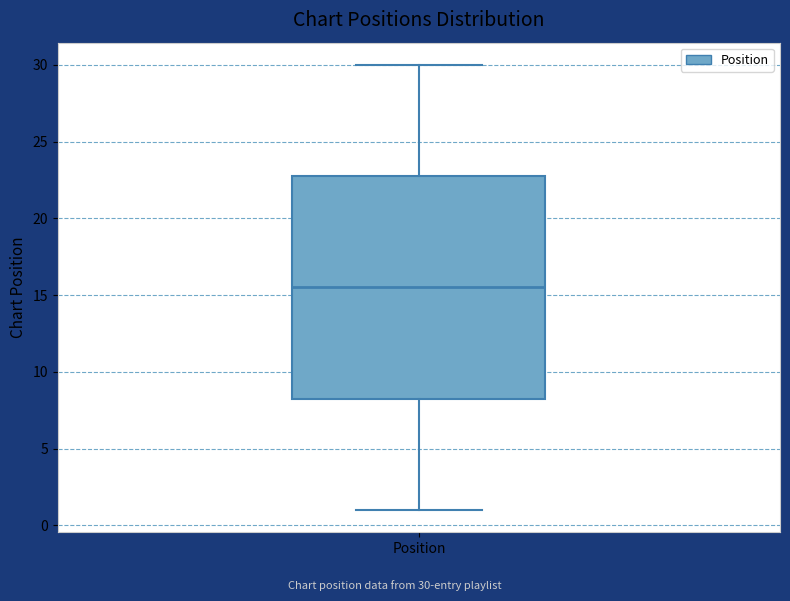

Transcribe this box plot: give where the median line is, the range the box spans, and where the two whiskers end, as read against the y-axis. The values are not printed on the chart, so give them approximately, as read against the axis.

median 15.5, box 8.5 to 23.0, whiskers 1.0 to 30.0